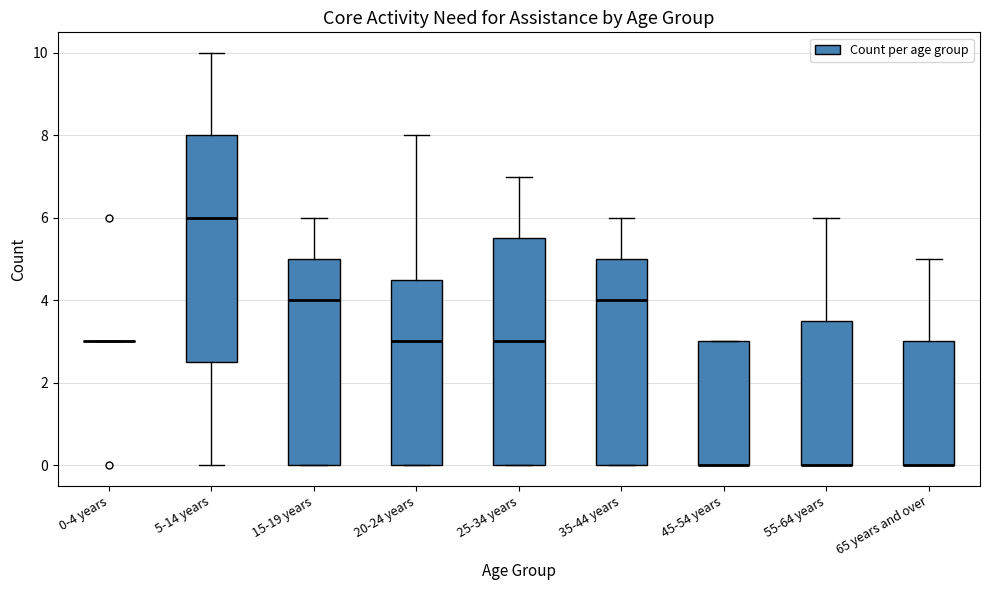

Reading left to right, transcribe this box plot: for each box, give where its median line is, the range the box spans, and where its two whiskers end, as read against the y-axis. The values are not printed on the chart, so give them approximately, as read against the axis.

0-4 years: box collapsed to a line at 3.0, whiskers 3.0 to 3.0
5-14 years: median 6.0, box 2.6 to 8.0, whiskers 0.0 to 10.0
15-19 years: median 4.0, box 0.0 to 5.0, whiskers 0.0 to 6.0
20-24 years: median 3.0, box 0.0 to 4.6, whiskers 0.0 to 8.0
25-34 years: median 3.0, box 0.0 to 5.6, whiskers 0.0 to 7.0
35-44 years: median 4.0, box 0.0 to 5.0, whiskers 0.0 to 6.0
45-54 years: median 0.0 (drawn on the box's lower edge), box 0.0 to 3.0, whiskers 0.0 to 3.0
55-64 years: median 0.0 (drawn on the box's lower edge), box 0.0 to 3.6, whiskers 0.0 to 6.0
65 years and over: median 0.0 (drawn on the box's lower edge), box 0.0 to 3.0, whiskers 0.0 to 5.0